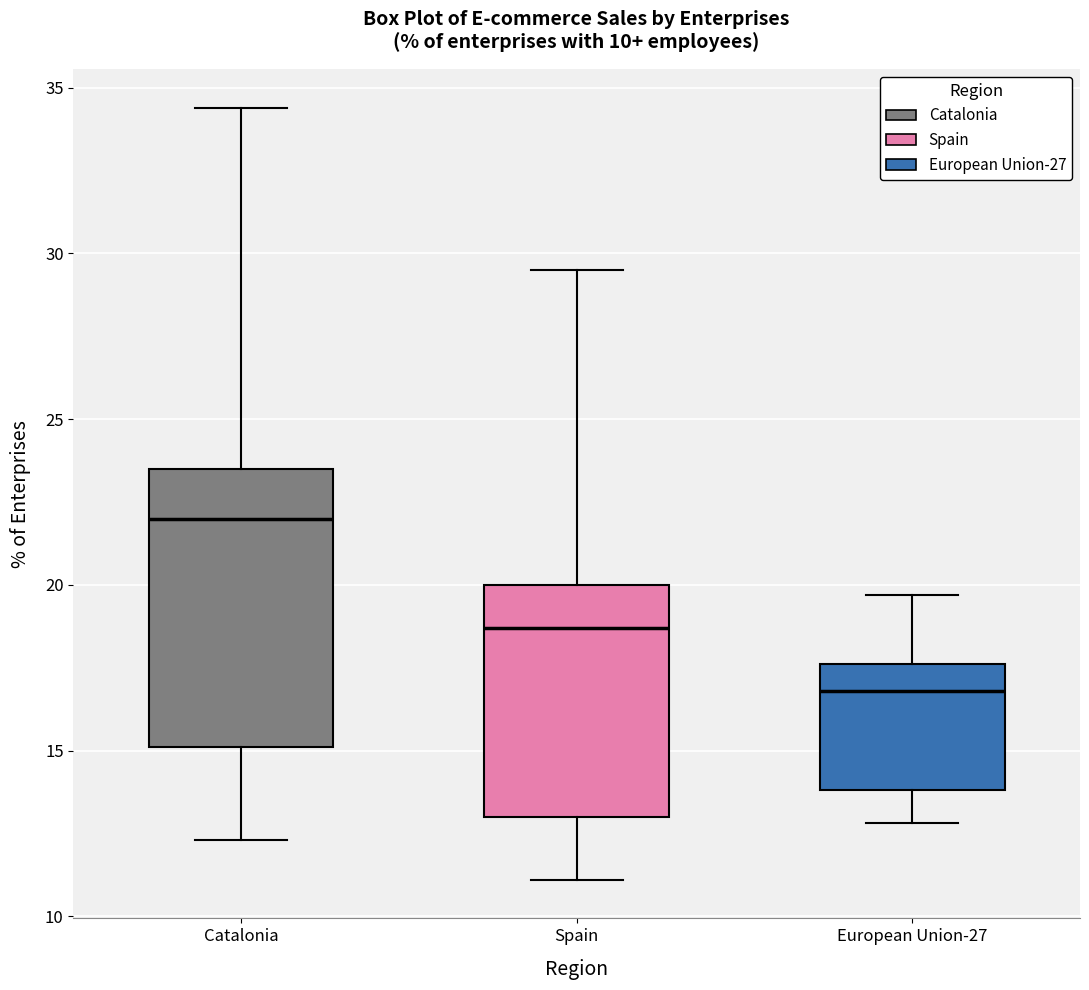

Reading left to right, read every box against the y-axis: the position of its median line, the range the box covers, and the ends of its whiskers. The values are not printed on the chart, so give them approximately, as read against the axis.

Catalonia: median 22.0, box 15.0 to 23.5, whiskers 12.5 to 34.5
Spain: median 18.5, box 13.0 to 20.0, whiskers 11.0 to 29.5
European Union-27: median 17.0, box 14.0 to 17.5, whiskers 13.0 to 19.5